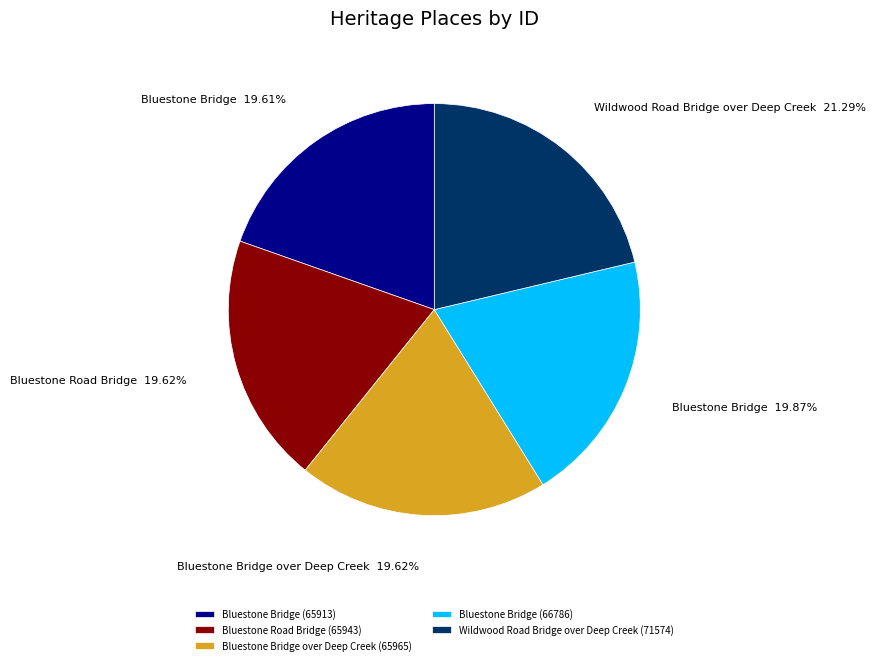

Approximately how many times larger is the value at Bluestone Road Bridge (65943) compared to Bluestone Bridge over Deep Creek (65965)?

1.0